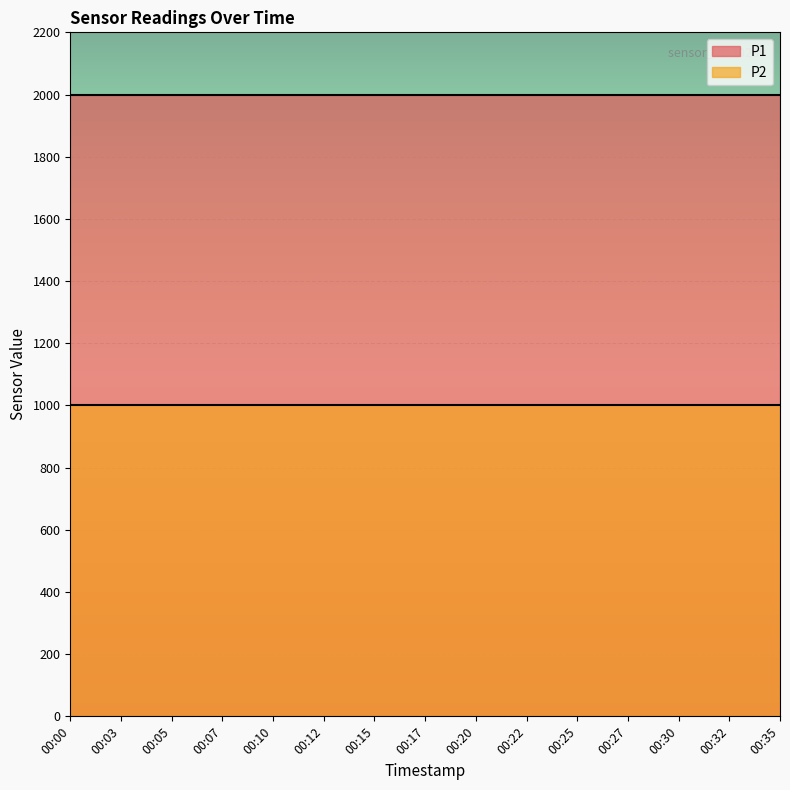

The P2 series shows 999.9 at 00:35. True or false?

True